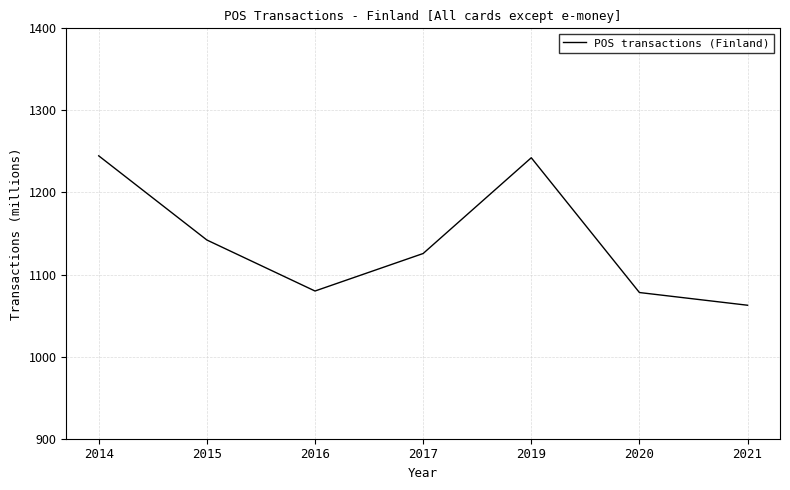

What is the average value?

1139.4